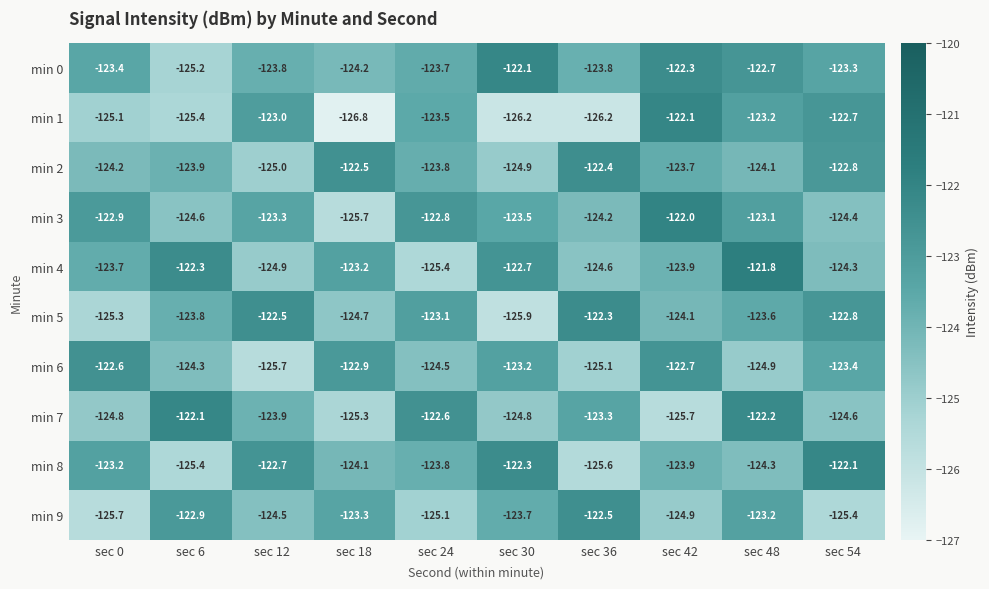

What is the difference between the maximum and minimum values in the min 1 series?

4.7